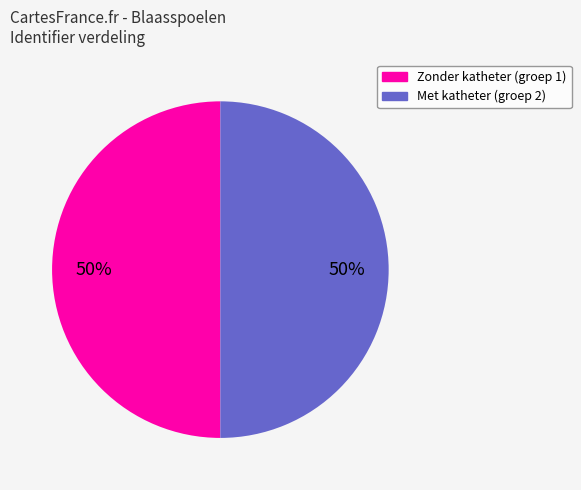

To the nearest percent, what is the average slice percentage?

50%